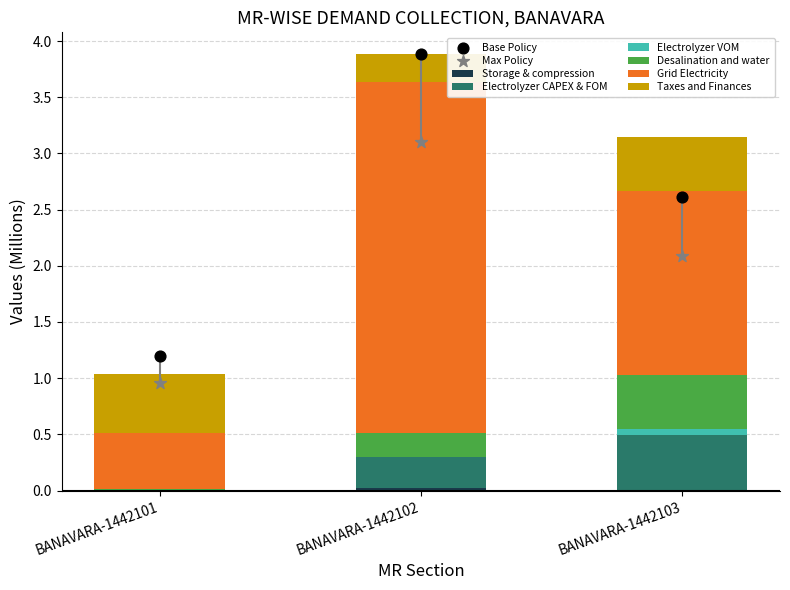

Which series has the largest total across all categories?

Grid Electricity